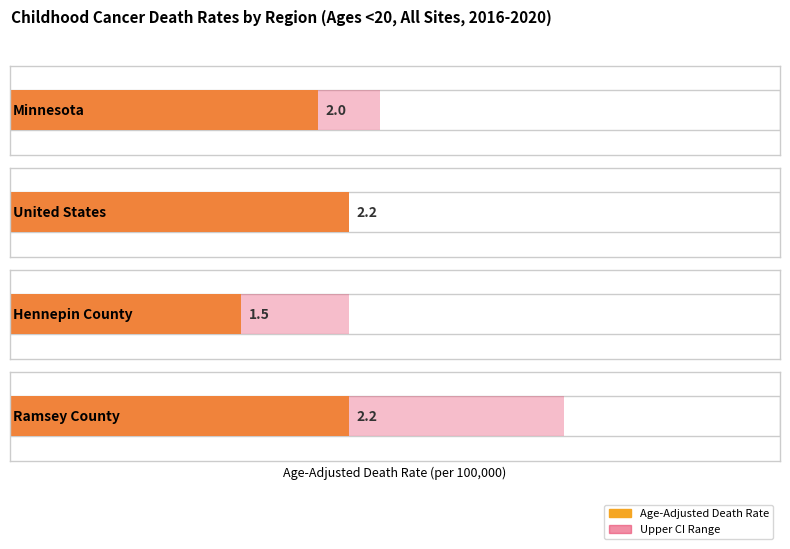

How many values in the Age-Adjusted Death Rate series are below 2?

1